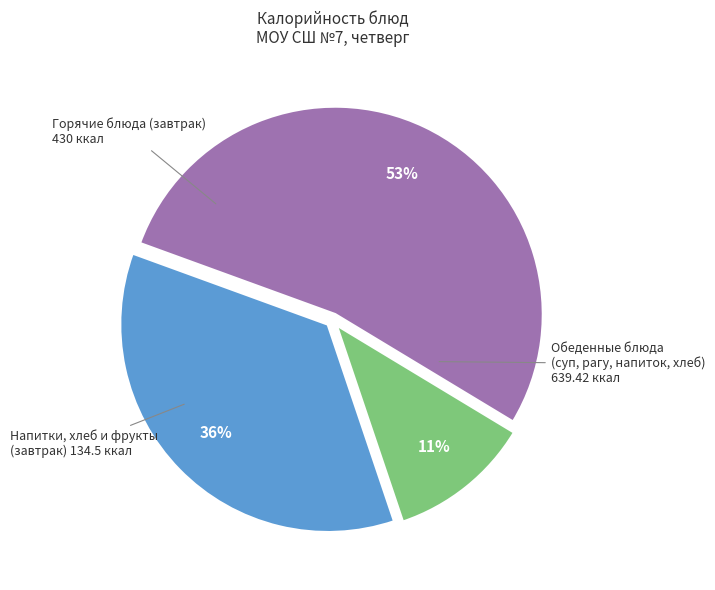

To the nearest percent, what is the average slice percentage?

33%